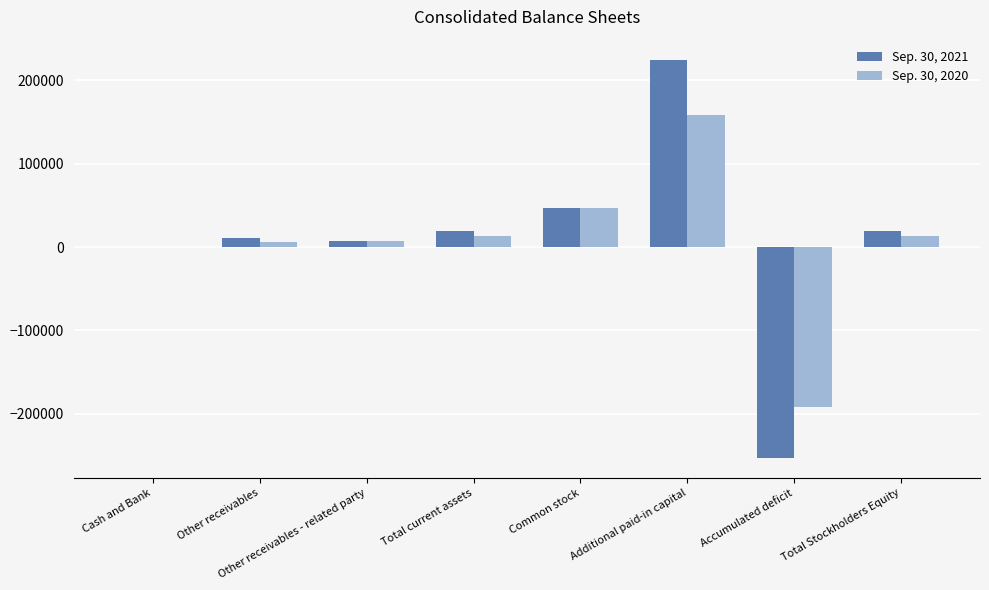

Between Common stock and Additional paid-in capital, which series saw the biggest shift?

Sep. 30, 2021